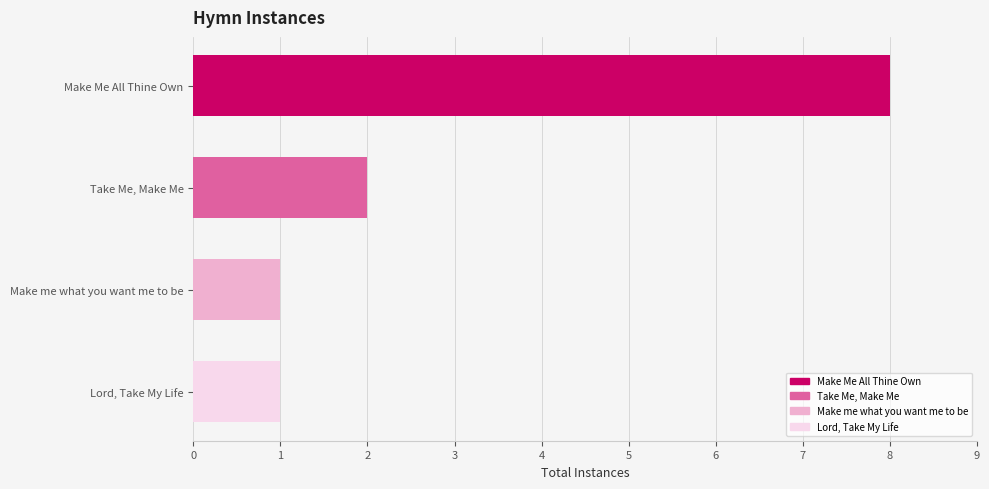

At which category does the chart reach its peak across all series?

Make Me All Thine Own